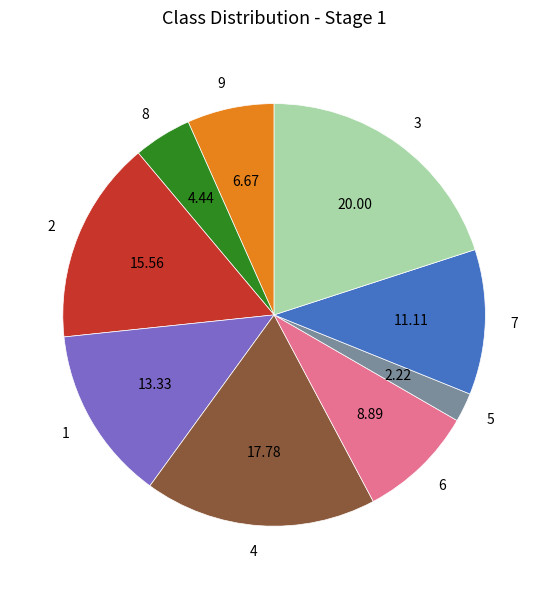

Rank the categories by value from highest to lowest.

3, 4, 2, 1, 7, 6, 9, 8, 5